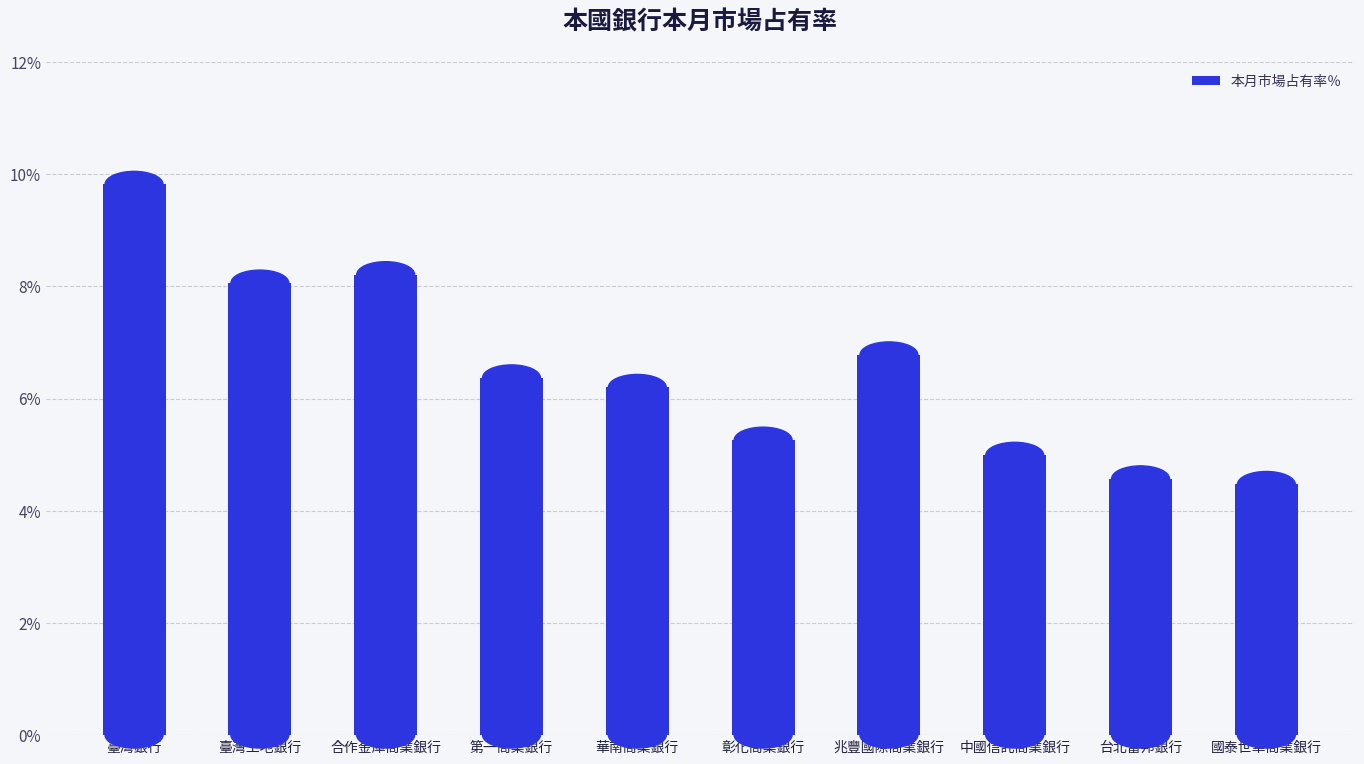

What is the ratio of the value at 臺灣銀行 to the value at 台北富邦銀行?

2.1